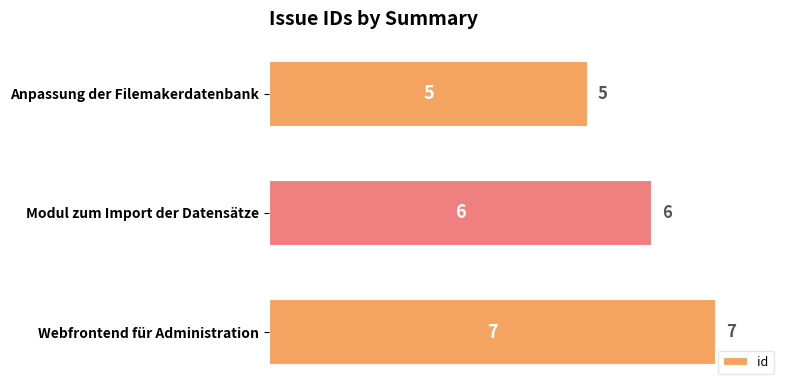

Reading bottom to top, extract all data points from this chart.

7	6	5